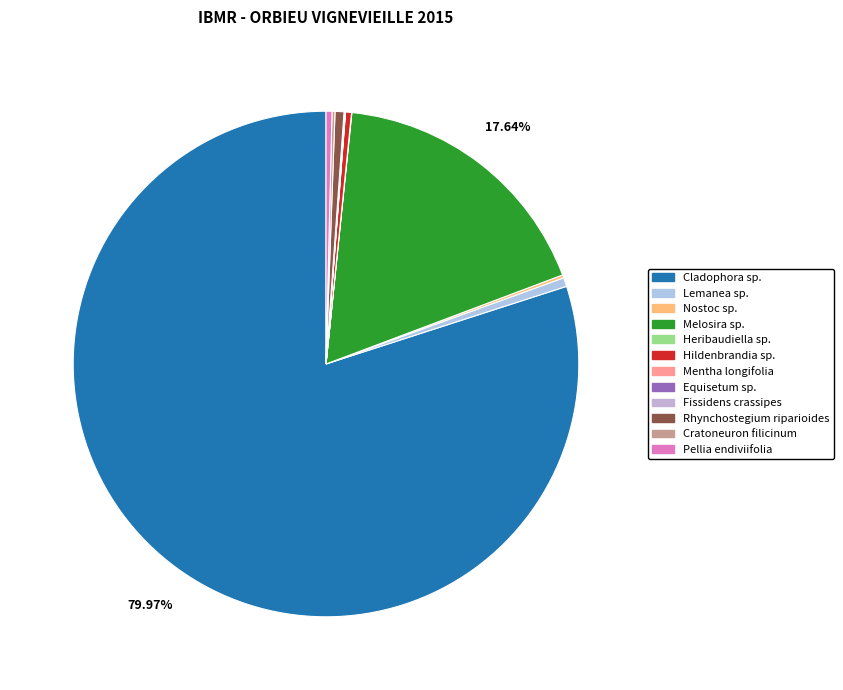

To the nearest percent, what is the combined percentage of Cladophora sp. and Pellia endiviifolia?

80%